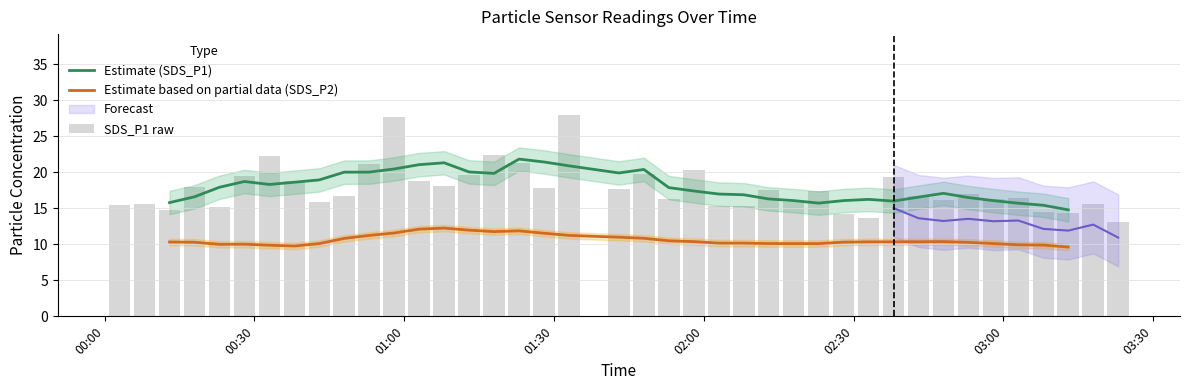

What is the difference between the maximum and minimum values?

15.0